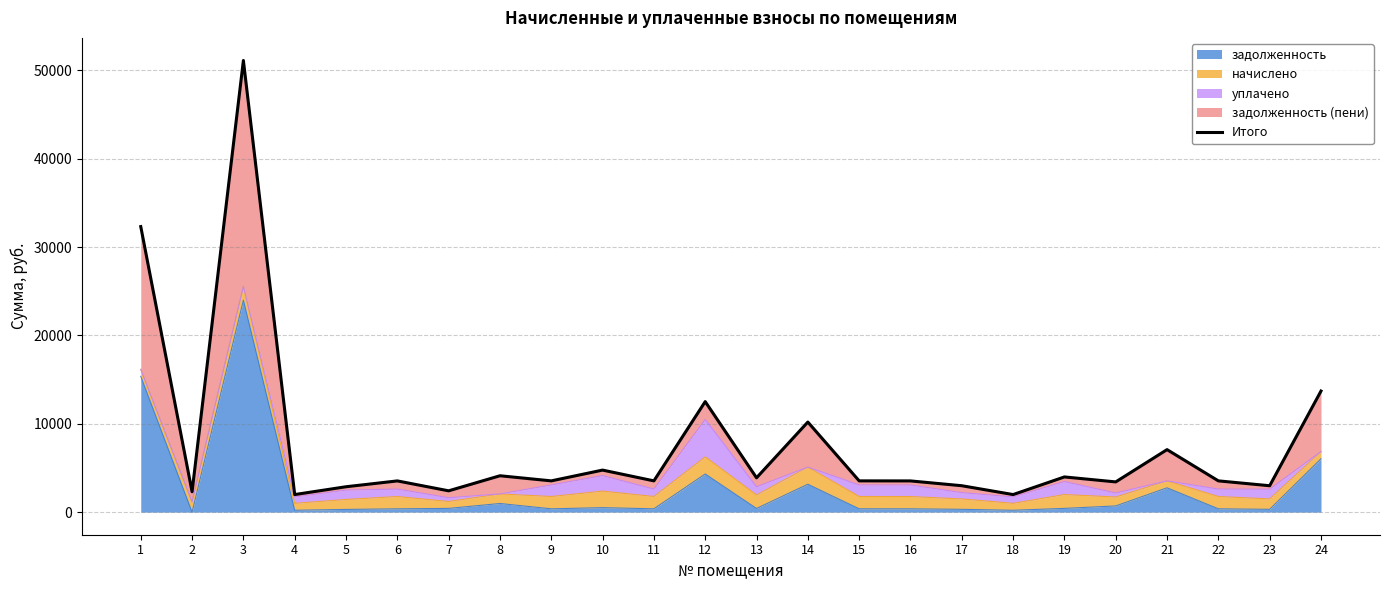

Does the chart have visible grid lines?

Yes